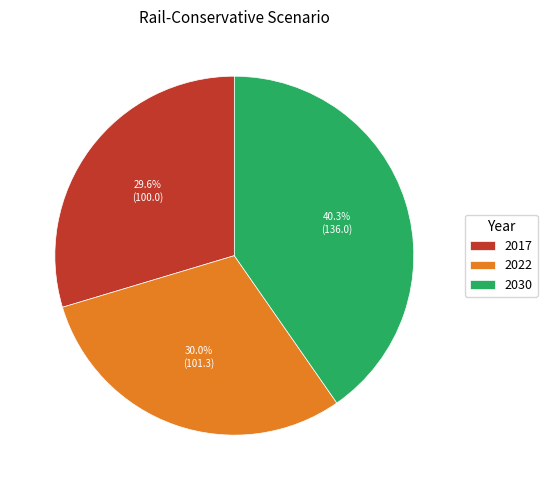

Is it true that 2017 is 30% of the pie?

True